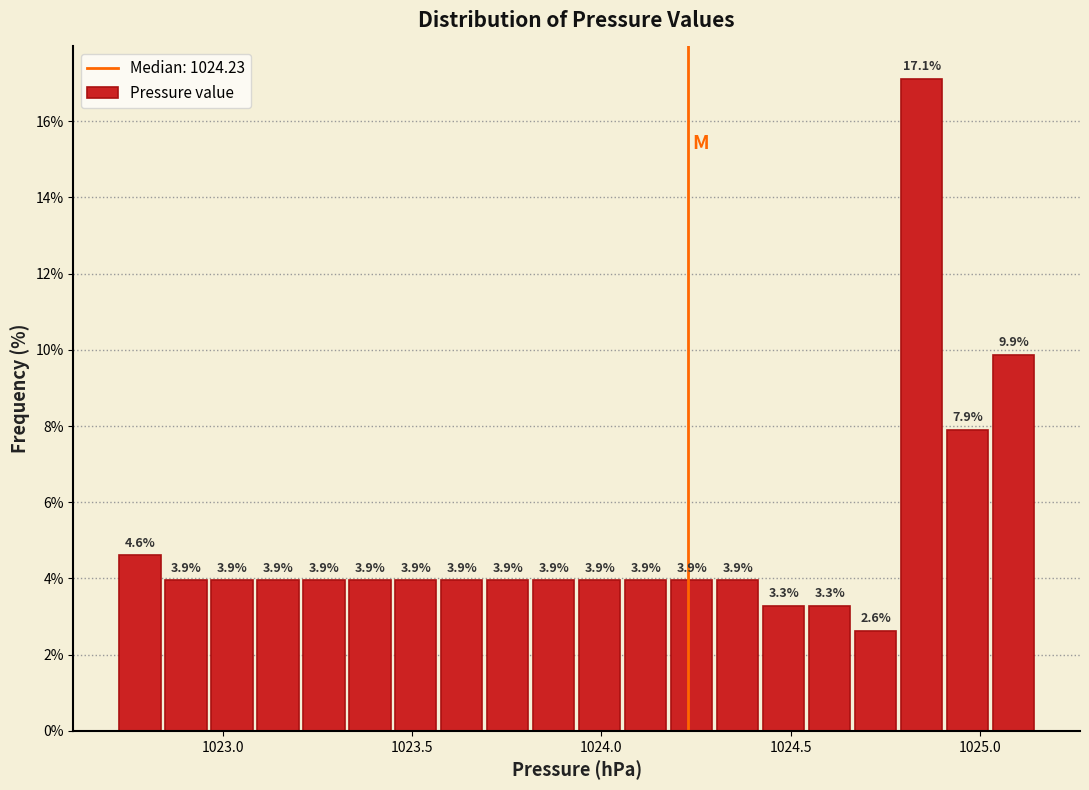

Around what value on the x-axis is the tallest bar? Give the approximate position of its centre, as read against the axis.

1024.85